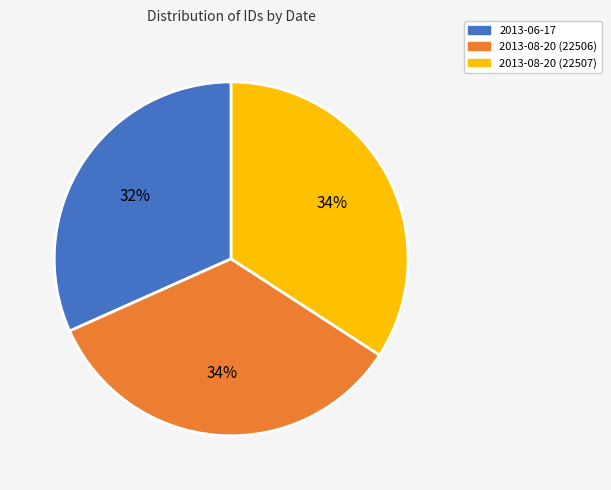

Which has a higher value, 2013-08-20 (22506) or 2013-06-17?

2013-08-20 (22506)